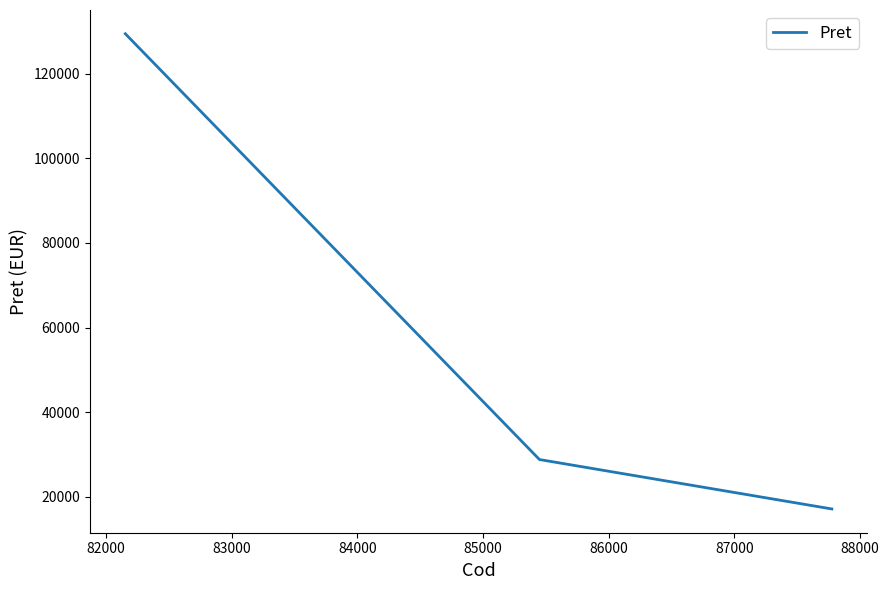

What is the maximum value shown in the chart?

129480